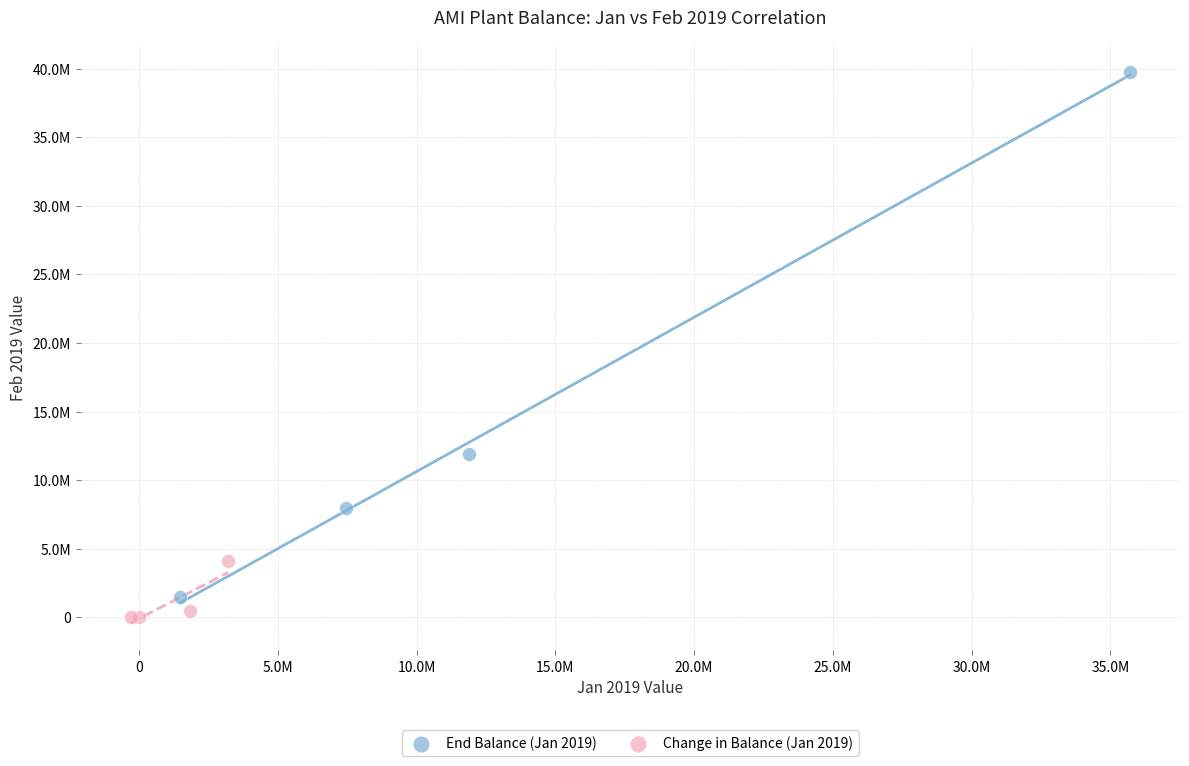

What are all the series names shown in the legend?

End Balance (Jan 2019), Change in Balance (Jan 2019)